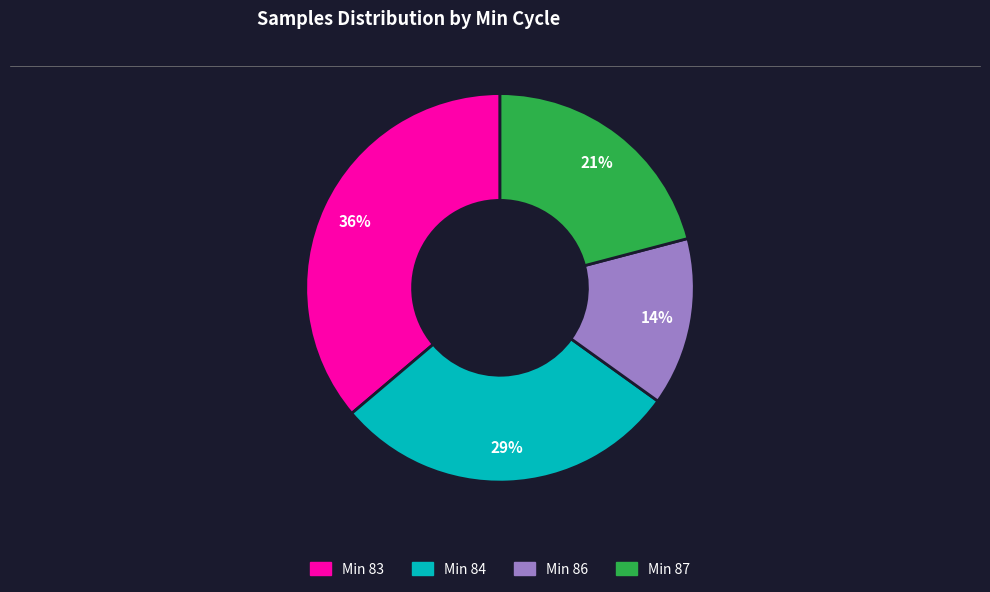

Count the number of slices in the pie.

4